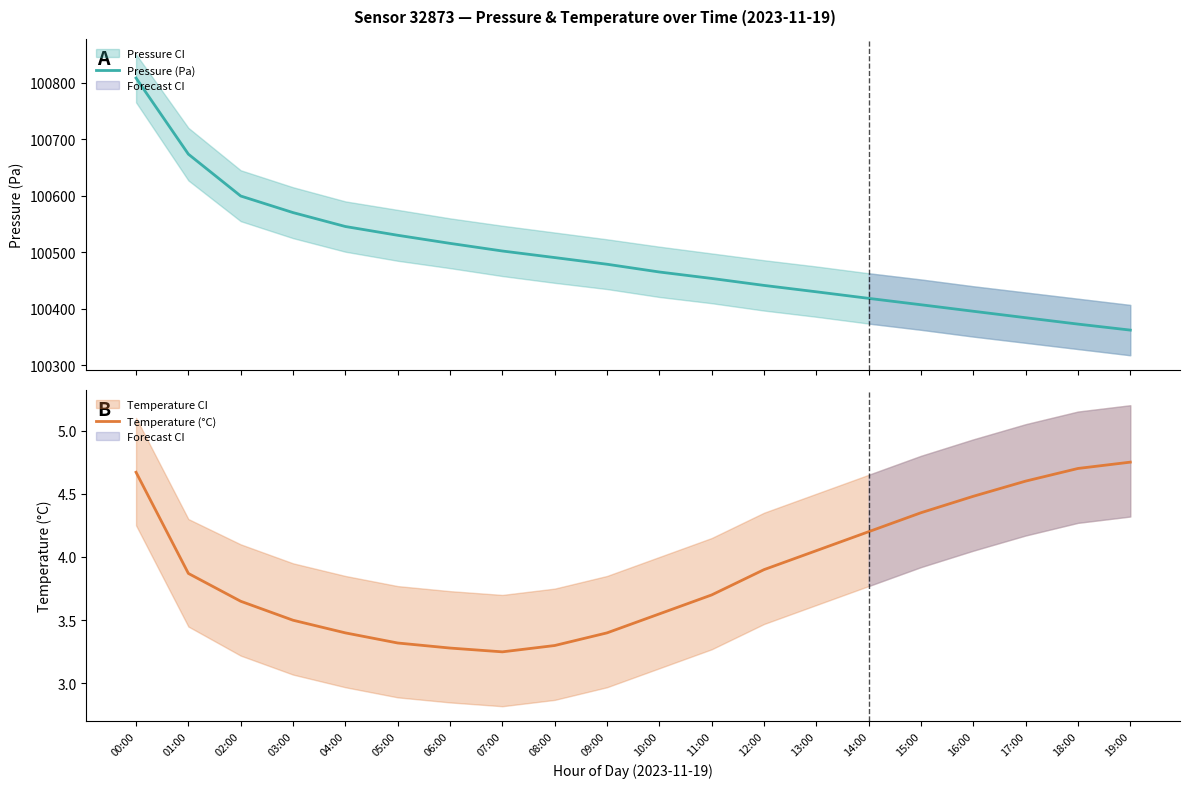

Does the chart have visible grid lines?

No